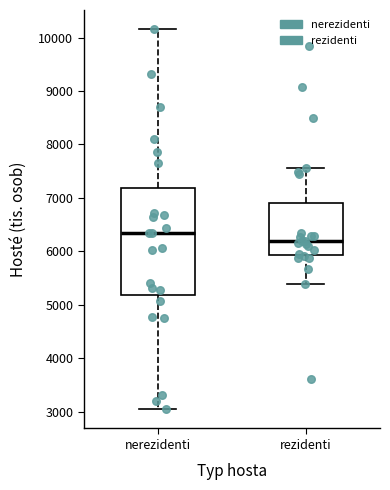

Reading left to right, transcribe this box plot: for each box, give where its median line is, the range the box spans, and where its two whiskers end, as read against the y-axis. The values are not printed on the chart, so give them approximately, as read against the axis.

nerezidenti: median 6300, box 5200 to 7200, whiskers 3000 to 10200
rezidenti: median 6200, box 5900 to 6900, whiskers 5400 to 7600